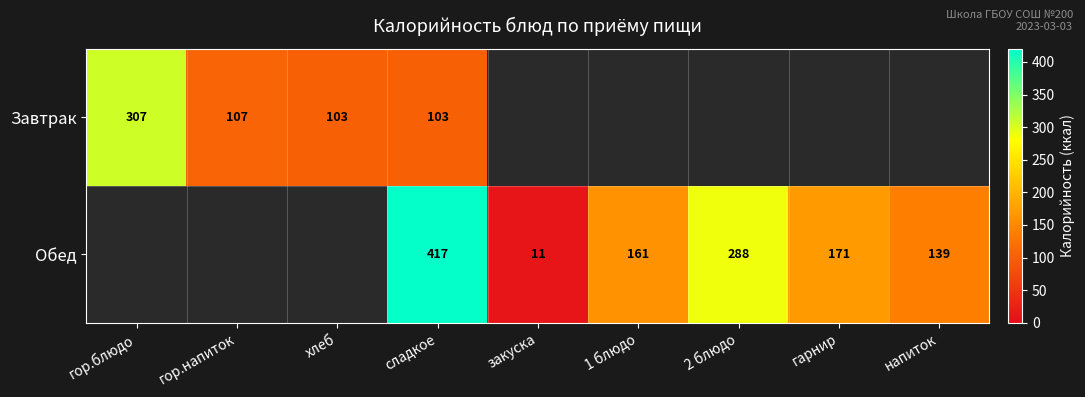

At сладкое, list the series in order from largest to smallest.

Обед, Завтрак